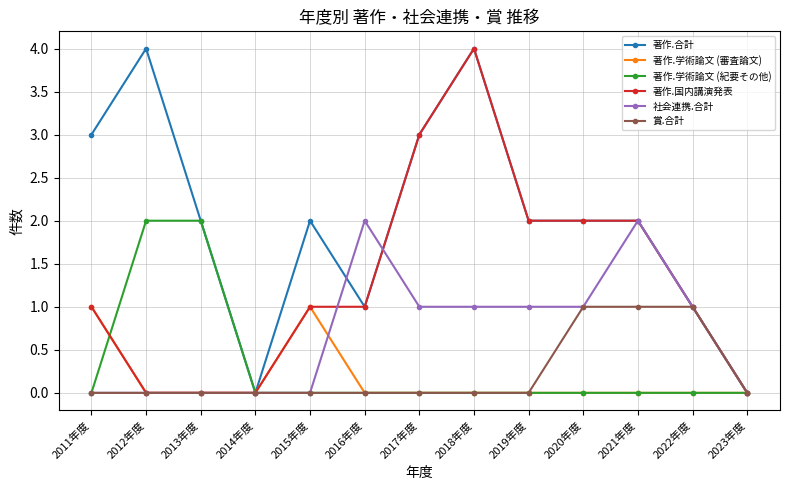

What are all the series names shown in the legend?

著作.合計, 著作.学術論文 (審査論文), 著作.学術論文 (紀要その他), 著作.国内講演発表, 社会連携.合計, 賞.合計